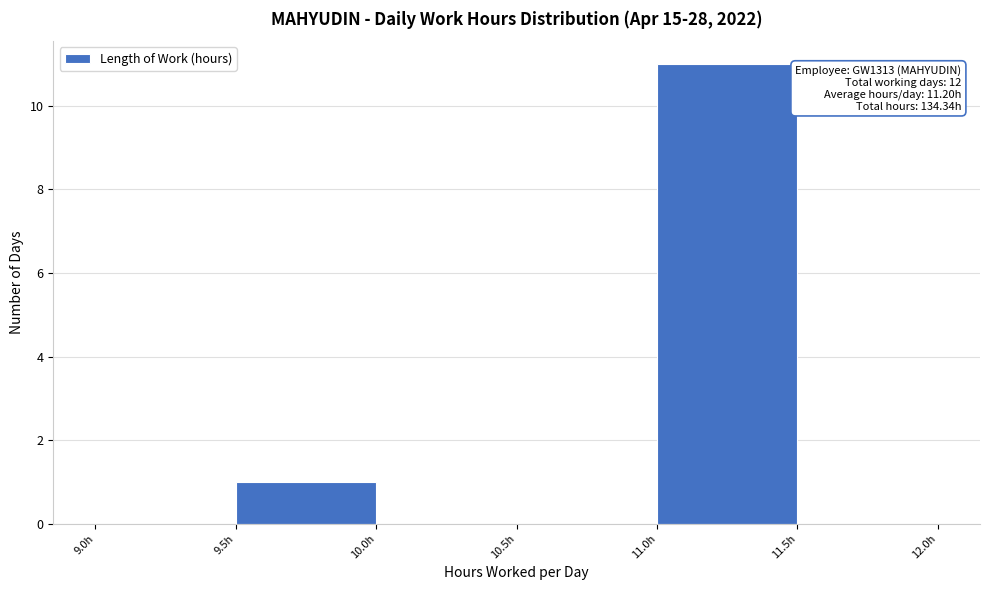

Over which range of the x-axis is the bar tallest?

11.0 to 11.5